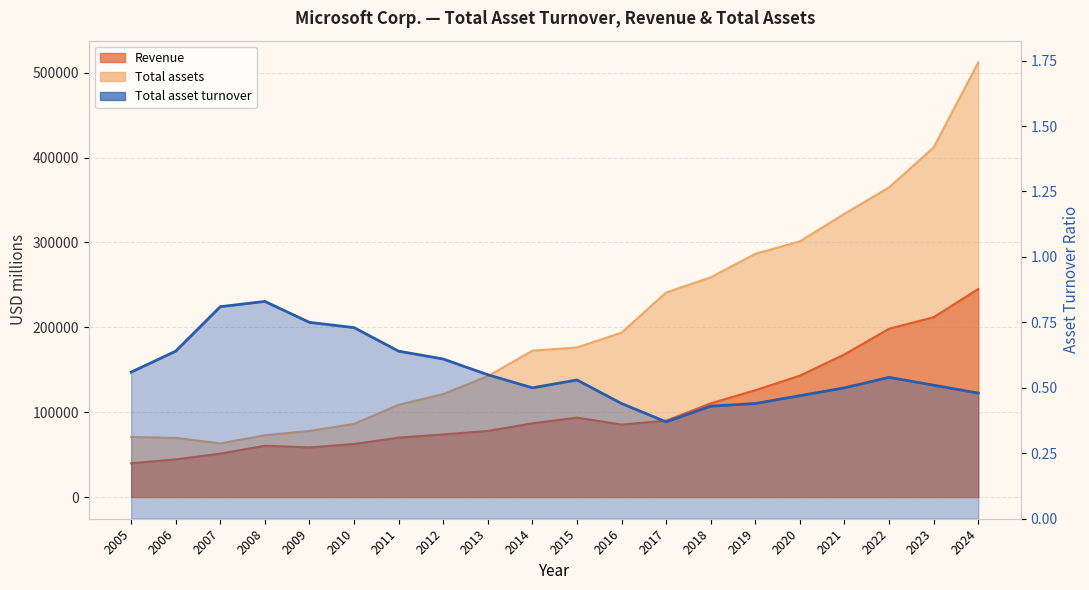

Reading right to left, extract all data points from this chart.

Revenue: 245122.0	211915.0	198270.0	168088.0	143015.0	125843.0	110360.0	89950.0	85320.0	93580.0	86833.0	77849.0	73723.0	69943.0	62484.0	58437.0	60420.0	51122.0	44282.0	39788.0
Total assets: 512163.0	411976.0	364840.0	333779.0	301311.0	286556.0	258848.0	241086.0	193694.0	176223.0	172384.0	142431.0	121271.0	108704.0	86113.0	77888.0	72793.0	63171.0	69597.0	70815.0
Total asset turnover: 0.5	0.5	0.5	0.5	0.5	0.4	0.4	0.4	0.4	0.5	0.5	0.6	0.6	0.6	0.7	0.8	0.8	0.8	0.6	0.6